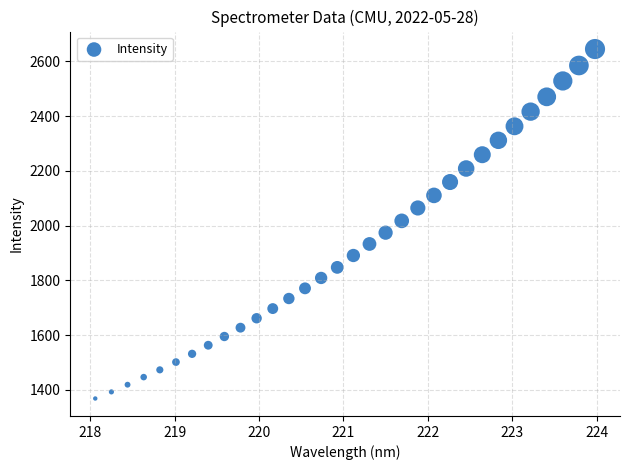

What is the range of Y values (max minus min)?

1276.6